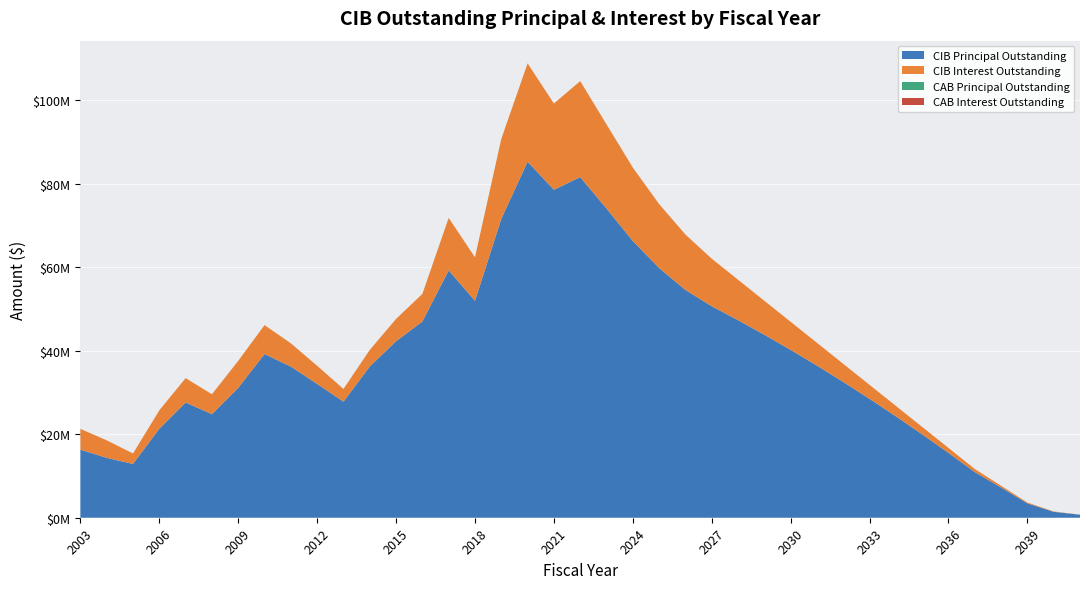

Reading left to right, list all the values displayed in this chart.

CIBPrincipalOutstanding: 2003=16305000.0	2004=14345000.0	2005=12880000.0	2006=21340000.0	2007=27605000.0	2008=24805000.0	2009=31110000.0	2010=39205000.0	2011=36200000.0	2012=32050000.0	2013=27800000.0	2014=36225000.0	2015=42275000.0	2016=47005000.0	2017=59240000.0	2018=51965000.0	2019=71585000.0	2020=85270000.0	2021=78555000.0	2022=81590000.0	2023=74060000.0	2024=66285000.0	2025=59815000.0	2026=54565000.0	2027=50650000.0	2028=47310000.0	2029=43830000.0	2030=40205000.0	2031=36440000.0	2032=32525000.0	2033=28475000.0	2034=24295000.0	2035=19980000.0	2036=15525000.0	2037=10945000.0	2038=7245000.0	2039=3445000.0	2040=1415000.0	2041=720000.0
CIBInterestOutstanding: 2003=4975795.2	2004=4195220.8	2005=2510137.8	2006=4386727.4	2007=5834040.7	2008=4769426.2	2009=6469909.8	2010=6930448.5	2011=5579776.8	2012=4344709.6	2013=3043857.0	2014=3961004.2	2015=5342953.3	2016=6602411.5	2017=12575130.4	2018=10404505.2	2019=19142604.3	2020=23551243.2	2021=20652050.1	2022=22990530.3	2023=20152585.1	2024=17591283.8	2025=15311307.6	2026=13268318.8	2027=11400300.1	2028=9697281.3	2029=8136862.5	2030=6725193.8	2031=5454975.0	2032=4331756.3	2033=3346587.5	2034=2494000.0	2035=1773175.0	2036=1189550.0	2037=735050.0	2038=413450.0	2039=195900.0	2040=85400.0	2041=28800.0
CABPrincipalOutstanding: 2003=0.0	2004=0.0	2005=0.0	2006=0.0	2007=0.0	2008=0.0	2009=0.0	2010=0.0	2011=0.0	2012=0.0	2013=0.0	2014=0.0	2015=0.0	2016=0.0	2017=0.0	2018=0.0	2019=0.0	2020=0.0	2021=0.0	2022=0.0	2023=0.0	2024=0.0	2025=0.0	2026=0.0	2027=0.0	2028=0.0	2029=0.0	2030=0.0	2031=0.0	2032=0.0	2033=0.0	2034=0.0	2035=0.0	2036=0.0	2037=0.0	2038=0.0	2039=0.0	2040=0.0	2041=0.0
CABInterestOutstanding: 2003=0.0	2004=0.0	2005=0.0	2006=0.0	2007=0.0	2008=0.0	2009=0.0	2010=0.0	2011=0.0	2012=0.0	2013=0.0	2014=0.0	2015=0.0	2016=0.0	2017=0.0	2018=0.0	2019=0.0	2020=0.0	2021=0.0	2022=0.0	2023=0.0	2024=0.0	2025=0.0	2026=0.0	2027=0.0	2028=0.0	2029=0.0	2030=0.0	2031=0.0	2032=0.0	2033=0.0	2034=0.0	2035=0.0	2036=0.0	2037=0.0	2038=0.0	2039=0.0	2040=0.0	2041=0.0